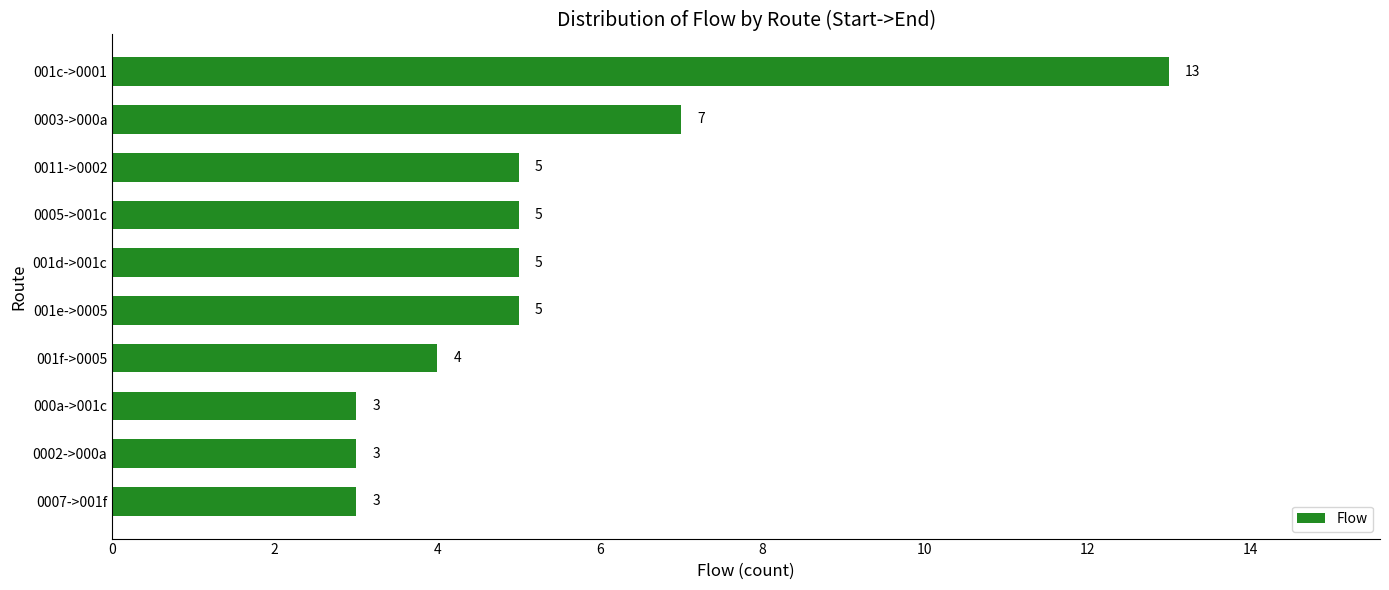

Which has a higher value, 001f->0005 or 0005->001c?

0005->001c